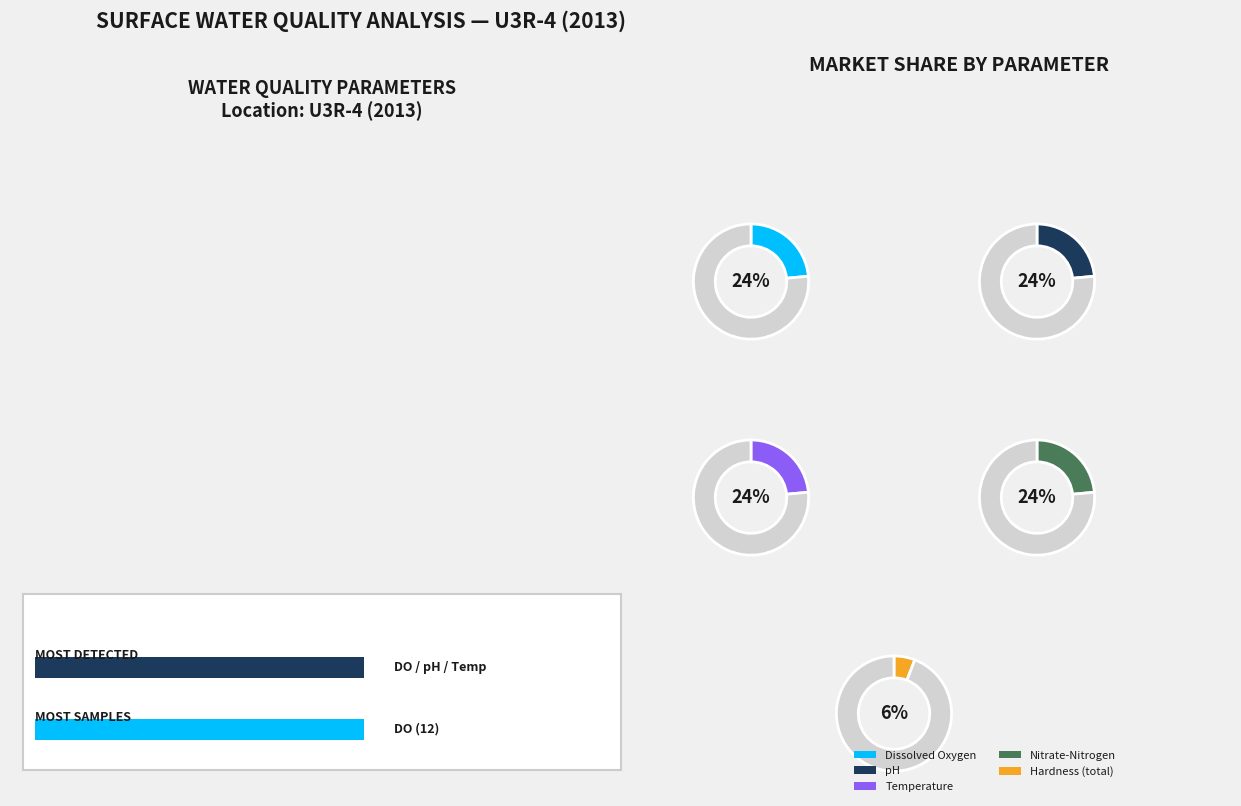

Which slice is the largest?

Dissolved Oxygen